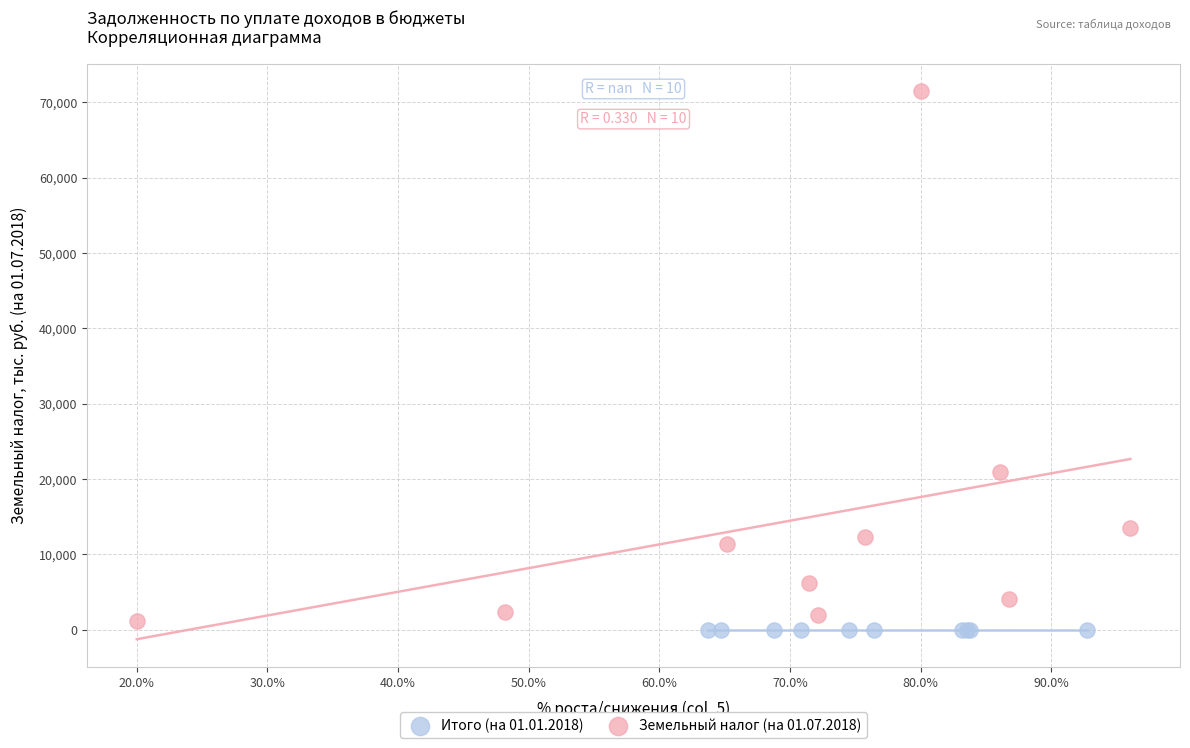

Which series contains the highest Y value?

Земельный налог (на 01.07.2018)